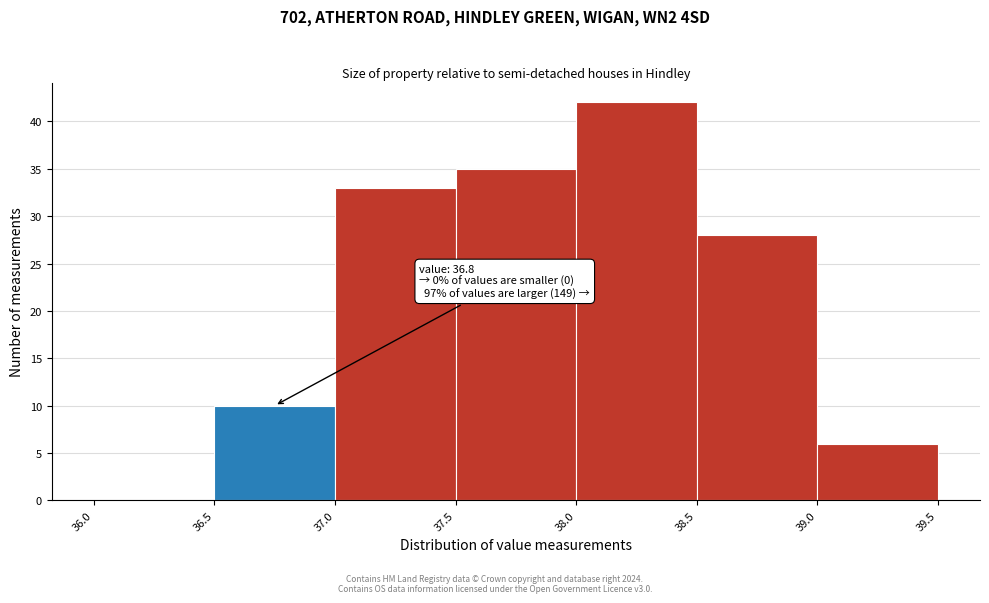

Which range on the x-axis has the tallest bar?

38.0 to 38.5